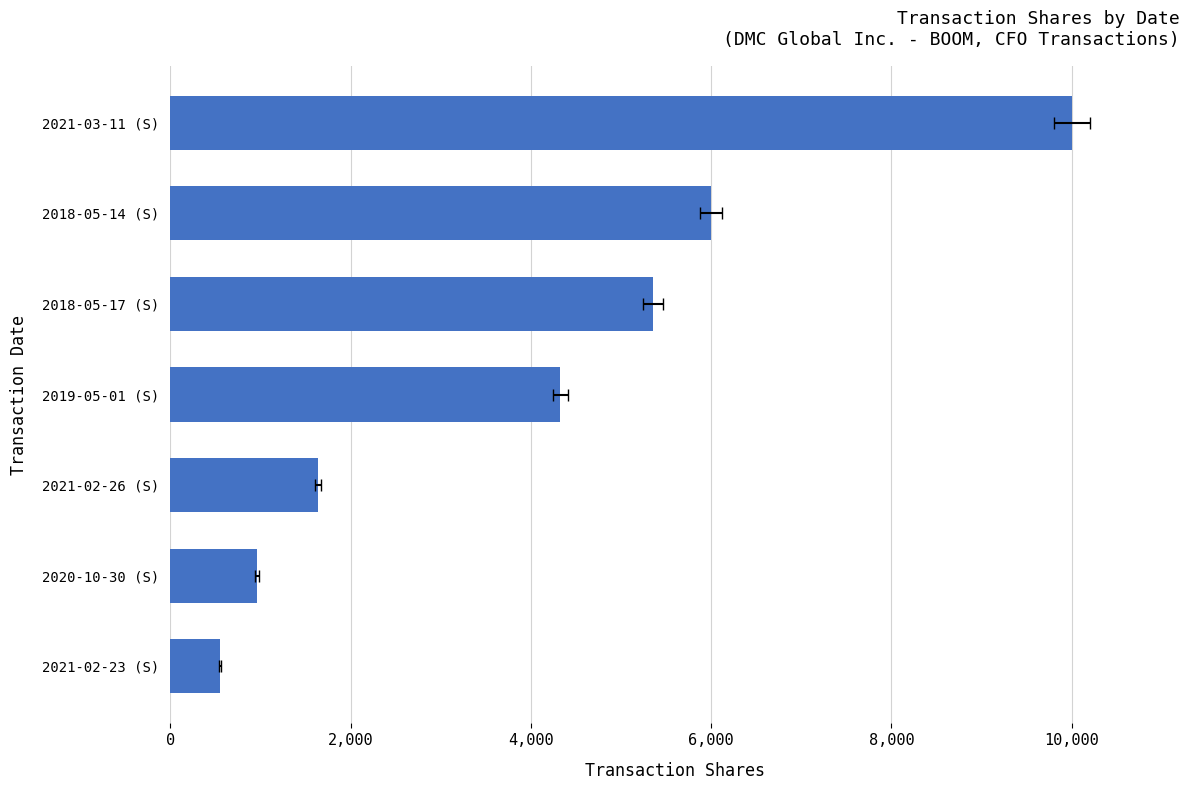

Reading left to right, transcribe all the data shown in this chart.

556	964	1634	4328	5355	6000	10000